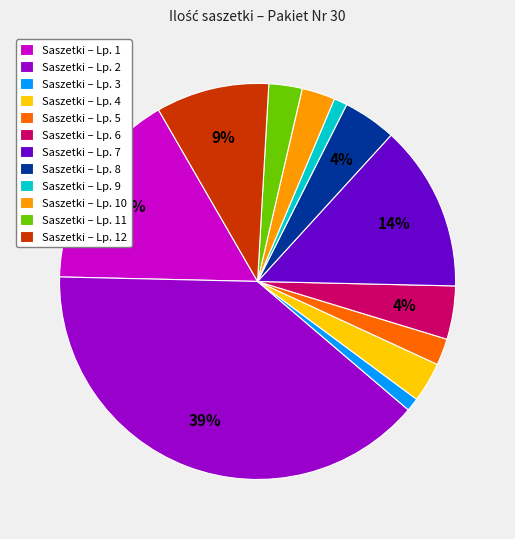

To the nearest percent, what portion does Saszetki – Lp. 1 represent?

16%